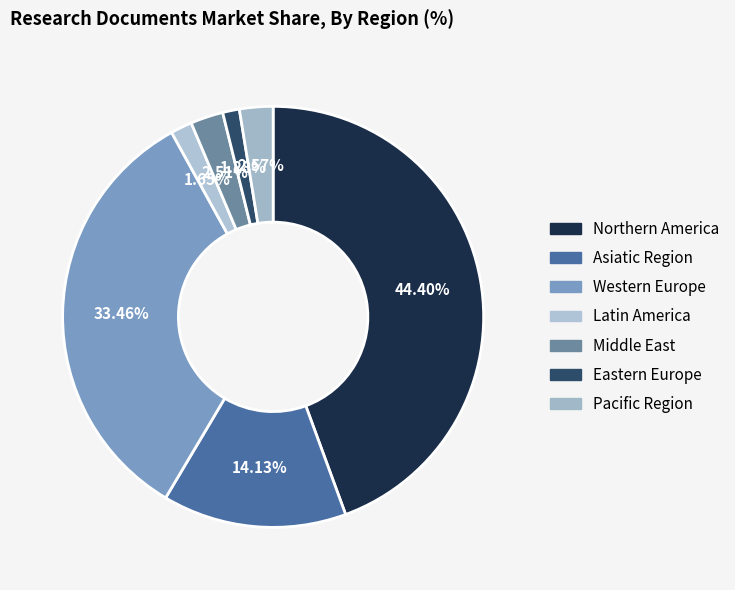

What percentage is the Pacific Region slice, to the nearest percent?

3%